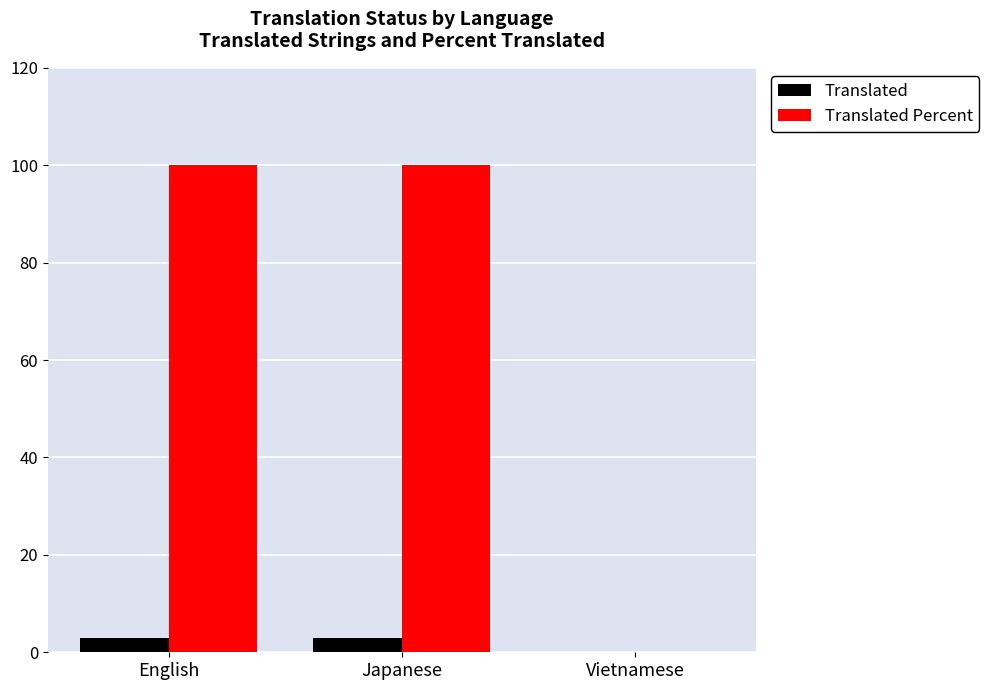

Which series changed the most between Japanese and Vietnamese?

Translated Percent